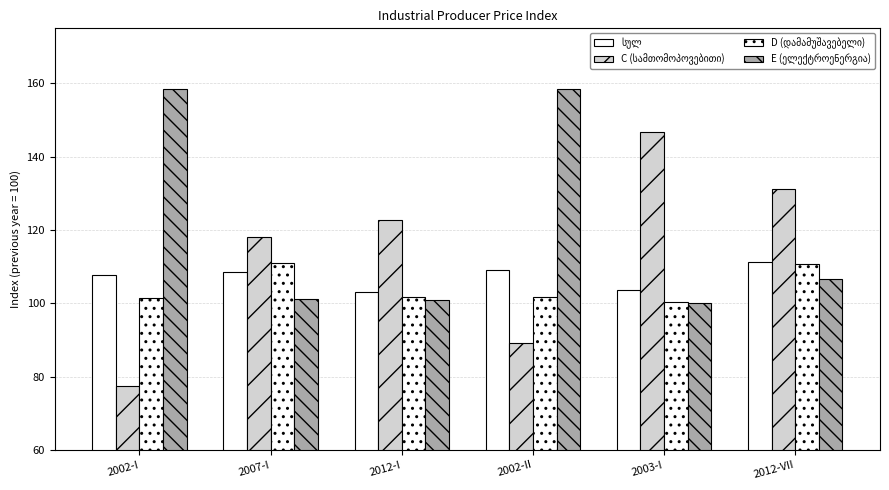

Which category has the highest value across all series?

2002-II